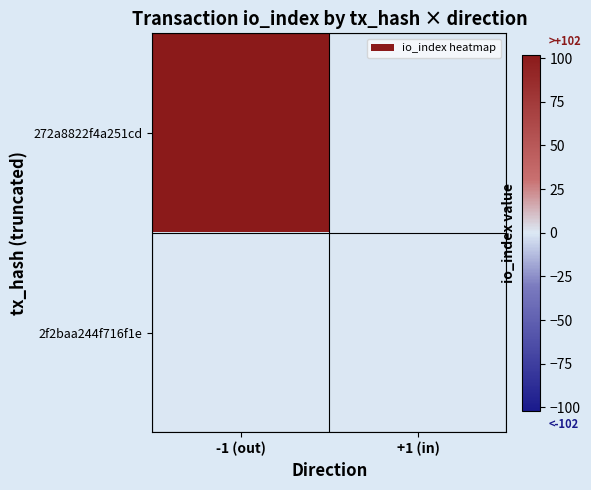

At -1 (out), list the series in order from largest to smallest.

272a8822f4a251cd, 2f2baa244f716f1e